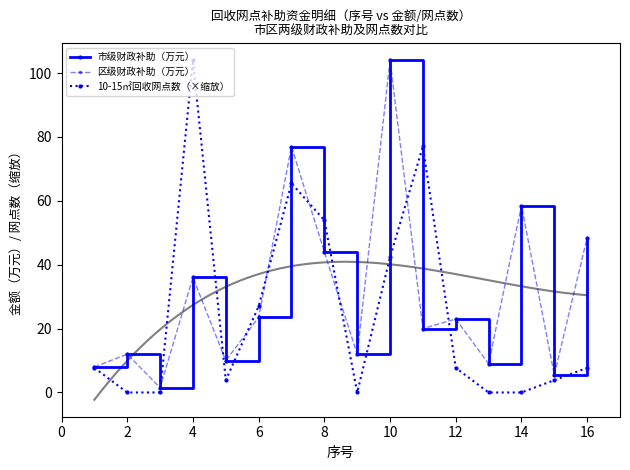

Reading left to right, list all the values displayed in this chart.

市级财政补助（万元）: 8.0	12.0	1.5	36.0	10.0	23.5	77.0	44.0	12.0	104.0	20.0	23.0	9.0	58.5	5.5	48.5
区级财政补助（万元）: 8.0	12.0	1.5	36.0	10.0	23.5	77.0	44.0	12.0	104.0	20.0	23.0	9.0	58.5	5.5	48.5
10-15㎡回收网点数（×缩放）: 7.7	0.0	0.0	104.0	3.9	27.0	65.5	53.9	0.0	42.4	77.0	7.7	0.0	0.0	3.9	7.7